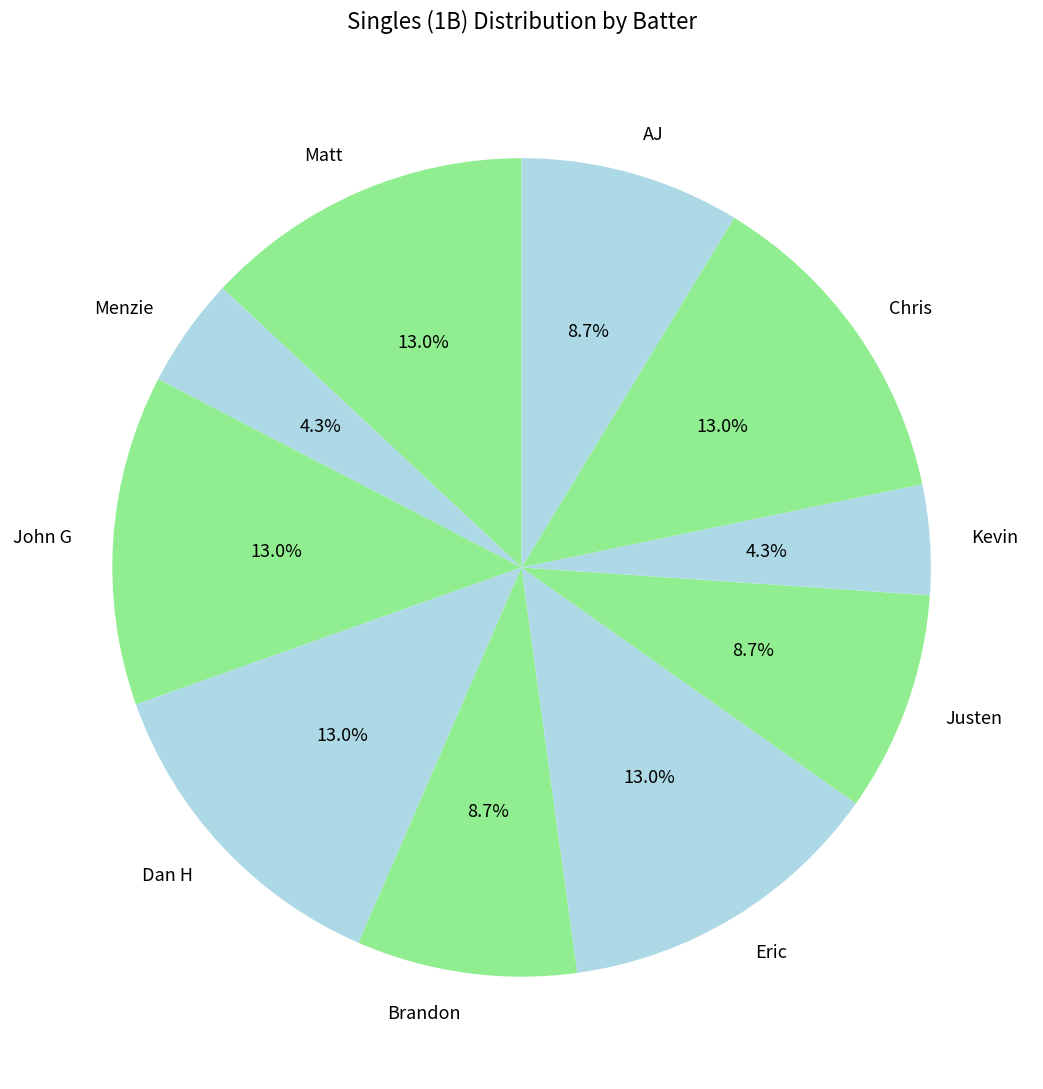

How many segments does this pie chart have?

10